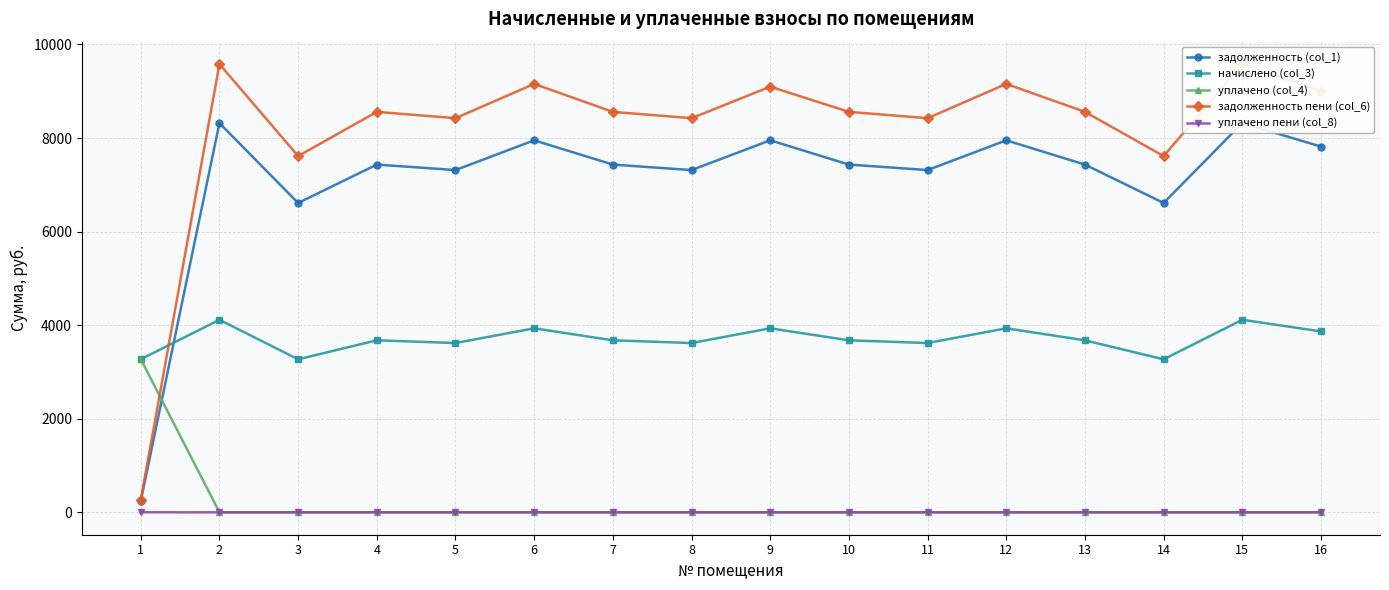

What is the value of the начислено (col_3) point at the 11th from the left?

3618.4